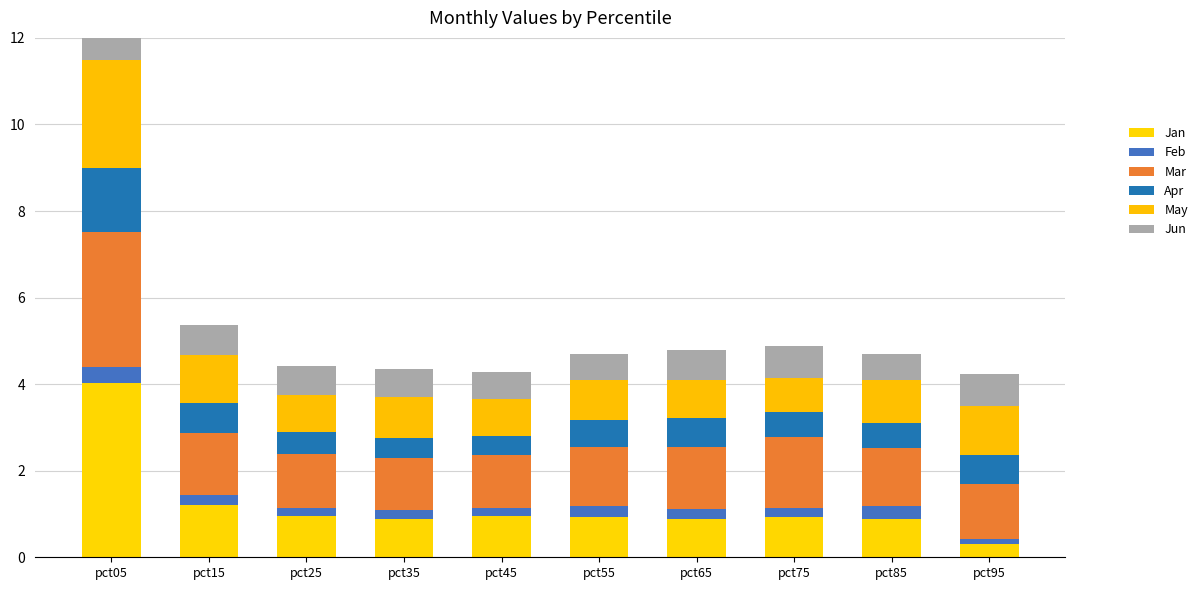

True or false: Apr has a value of 0.8 at pct85.

False